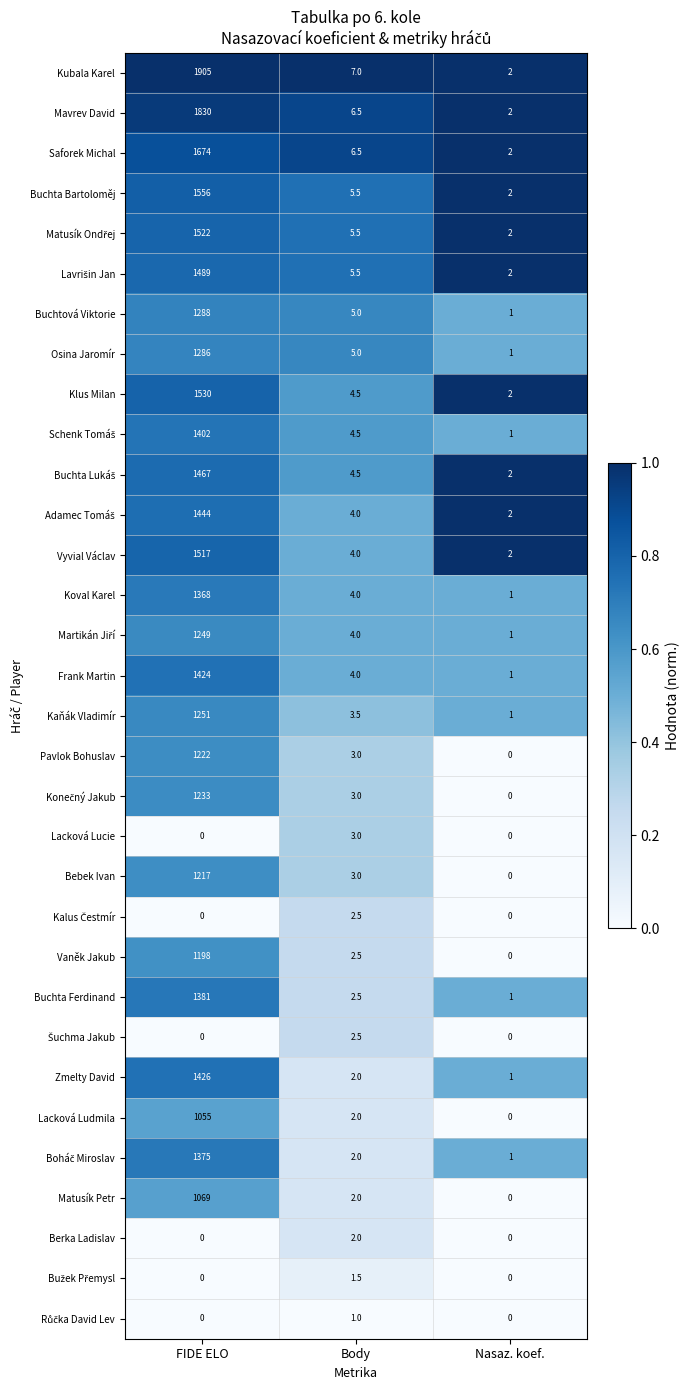

At which category does the chart reach its peak across all series?

FIDE ELO